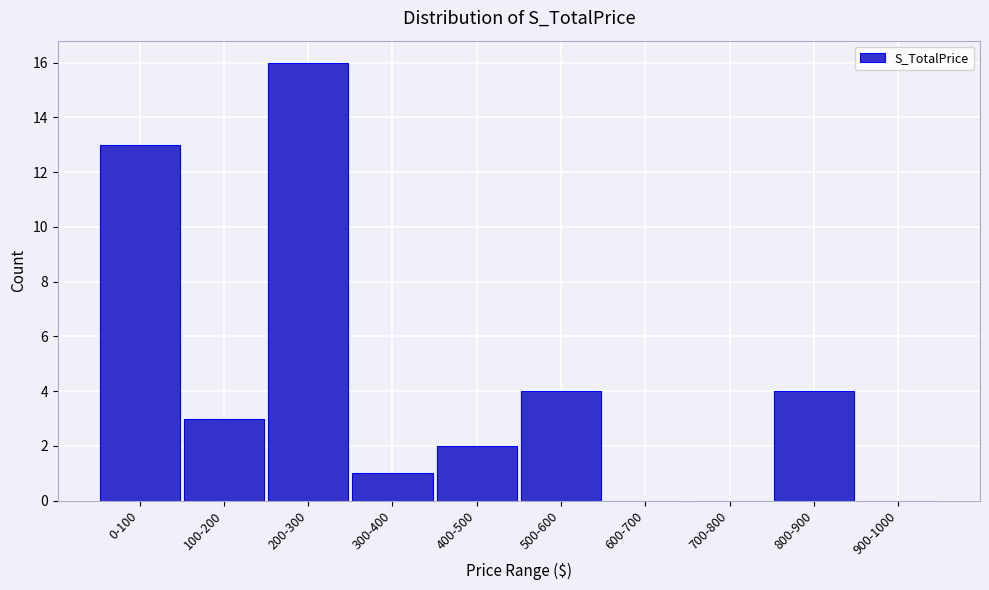

Reading right to left, transcribe all the data shown in this chart.

900-1000=0	800-900=4	700-800=0	600-700=0	500-600=4	400-500=2	300-400=1	200-300=16	100-200=3	0-100=13